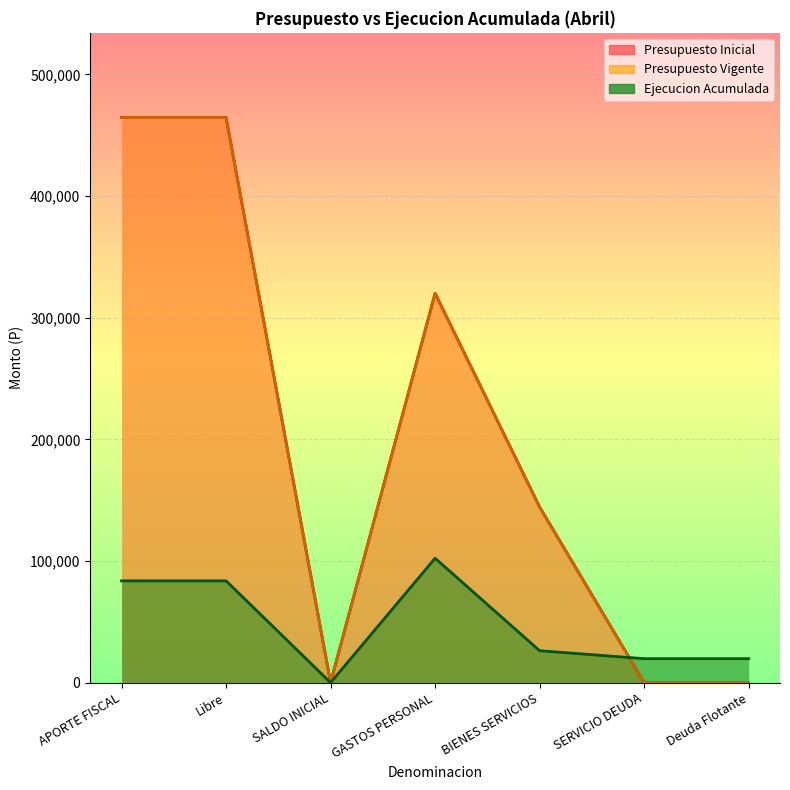

The value of Ejecucion Acumulada at GASTOS PERSONAL is 176537. True or false?

False